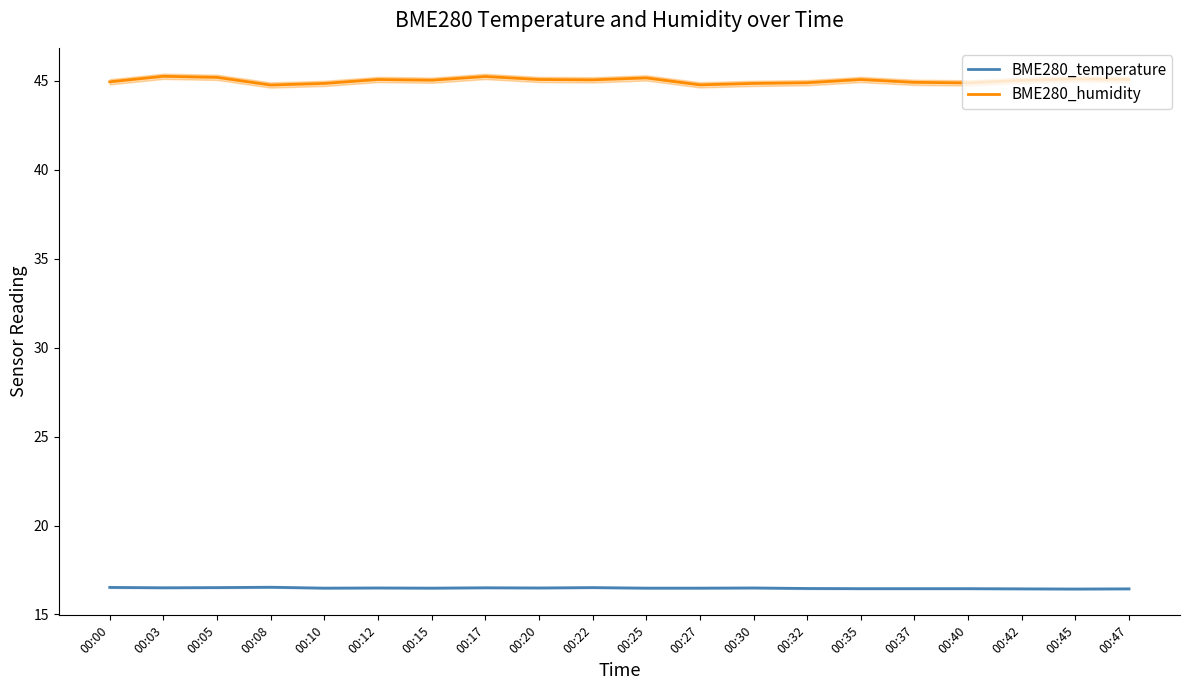

What is the total value across all series at 00:37?

61.4